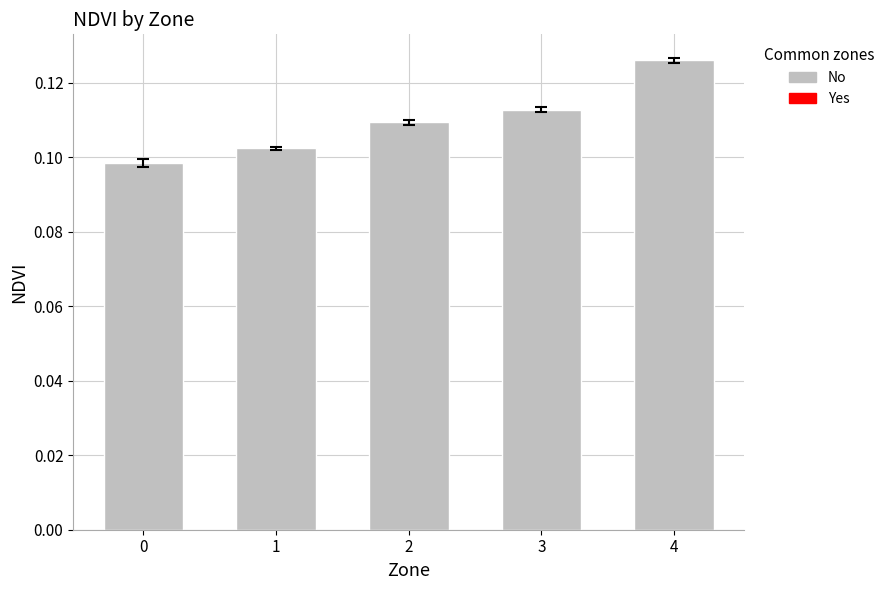

Does the chart contain any negative values?

No